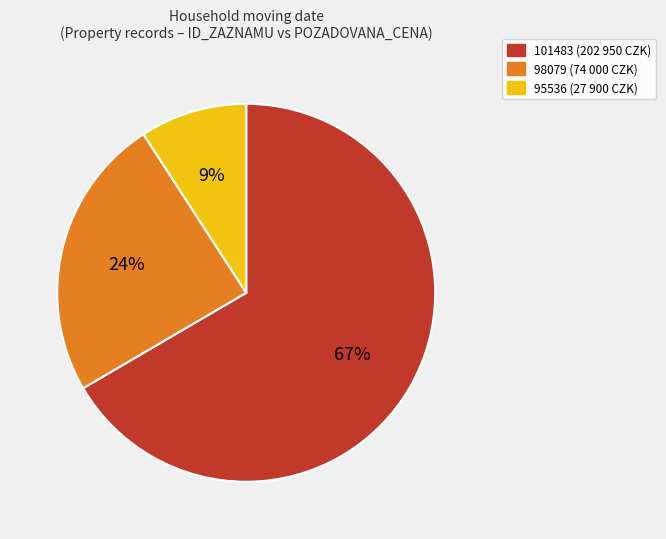

Which slice is the smallest?

95536